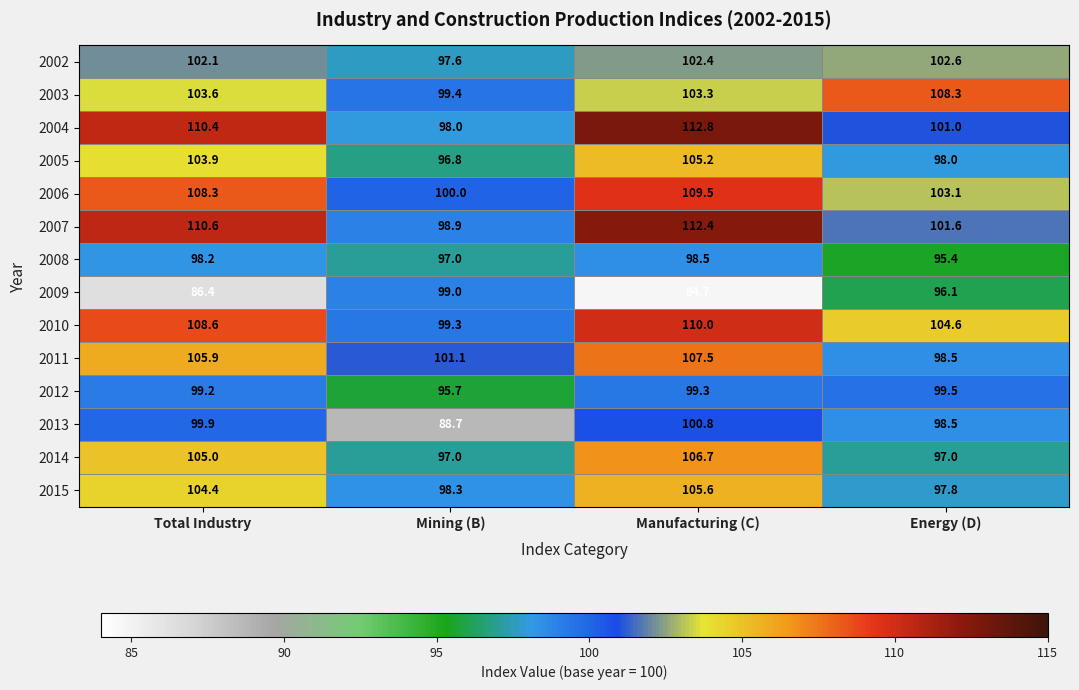

What is the sum of the 2012 values at Total Industry and Energy (D)?

198.7